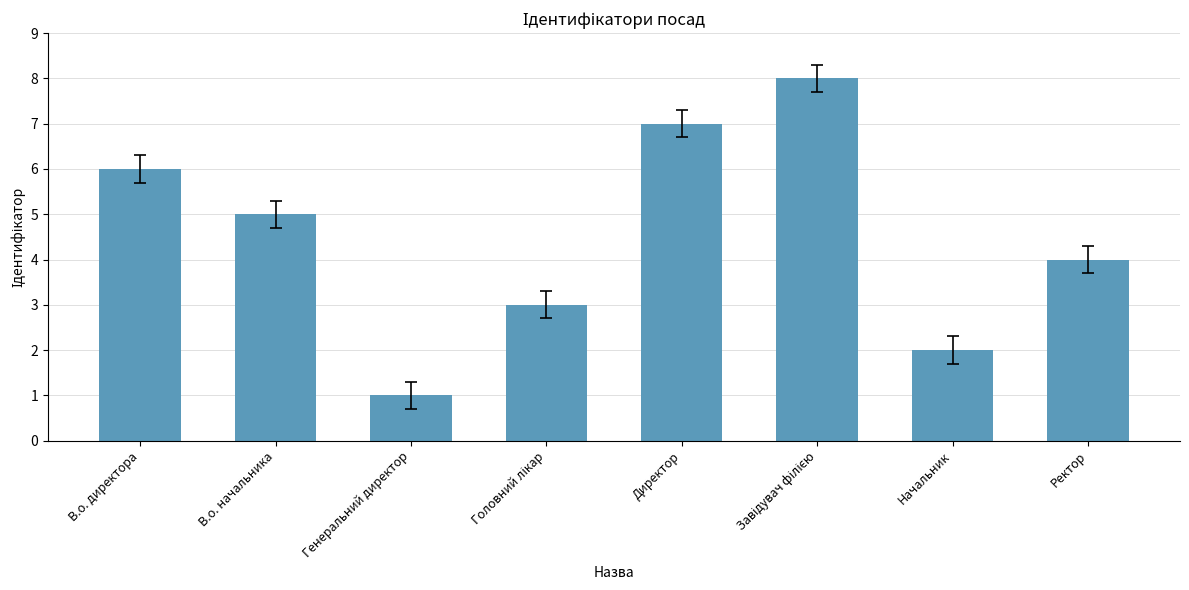

Are the bars grouped side by side (vs. stacked)?

No